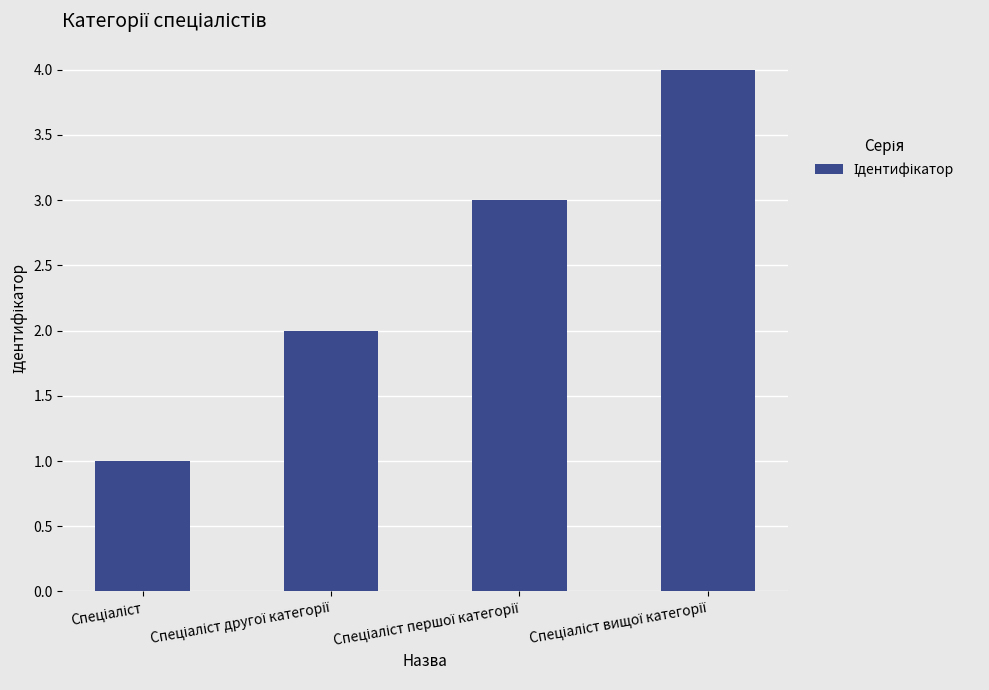

What is the sum of all values?

10